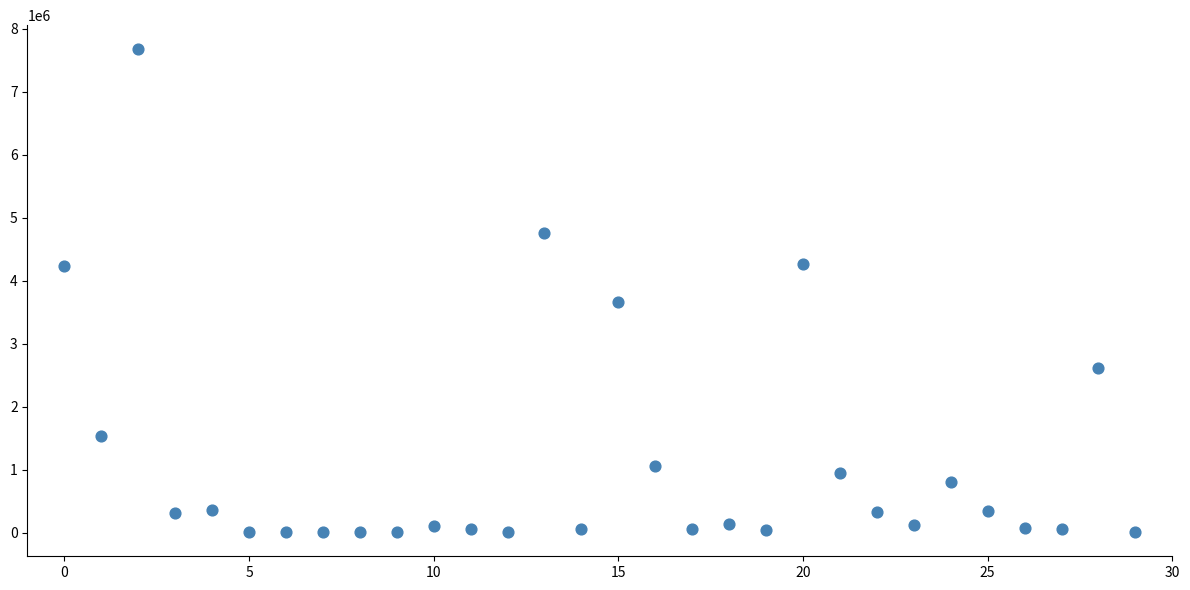

What is the range of Y values (max minus min)?

7668508.9